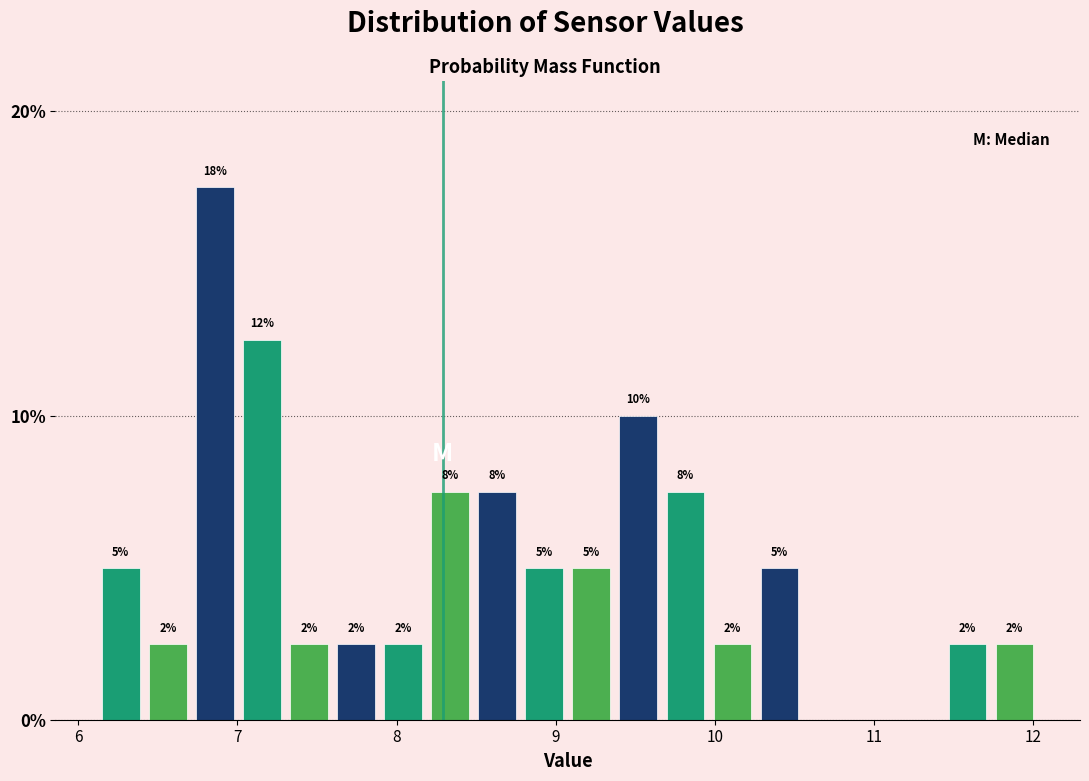

Around what value on the x-axis is the tallest bar? Give the approximate position of its centre, as read against the axis.

6.9